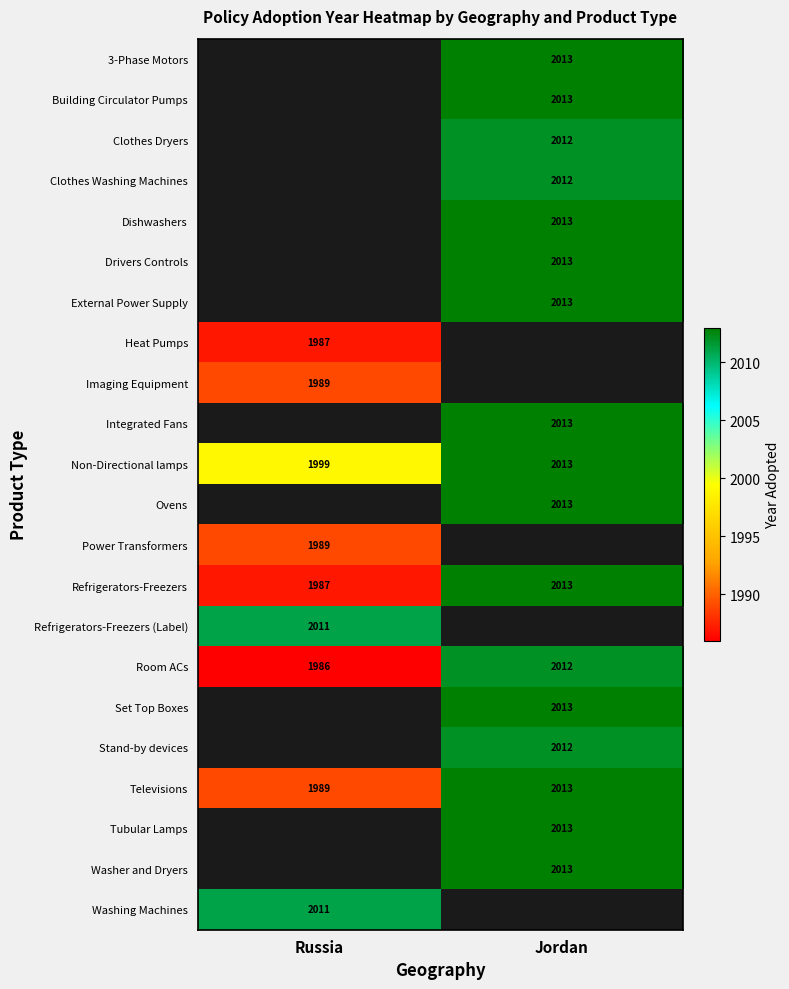

True or false: Stand-by devices has a value of 3485.6 at Jordan.

False